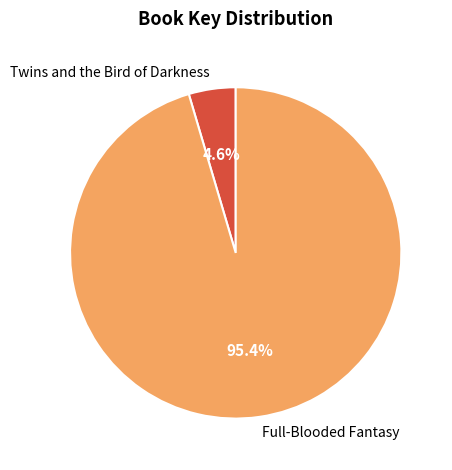

Which slice is the smallest?

Twins and the Bird of Darkness